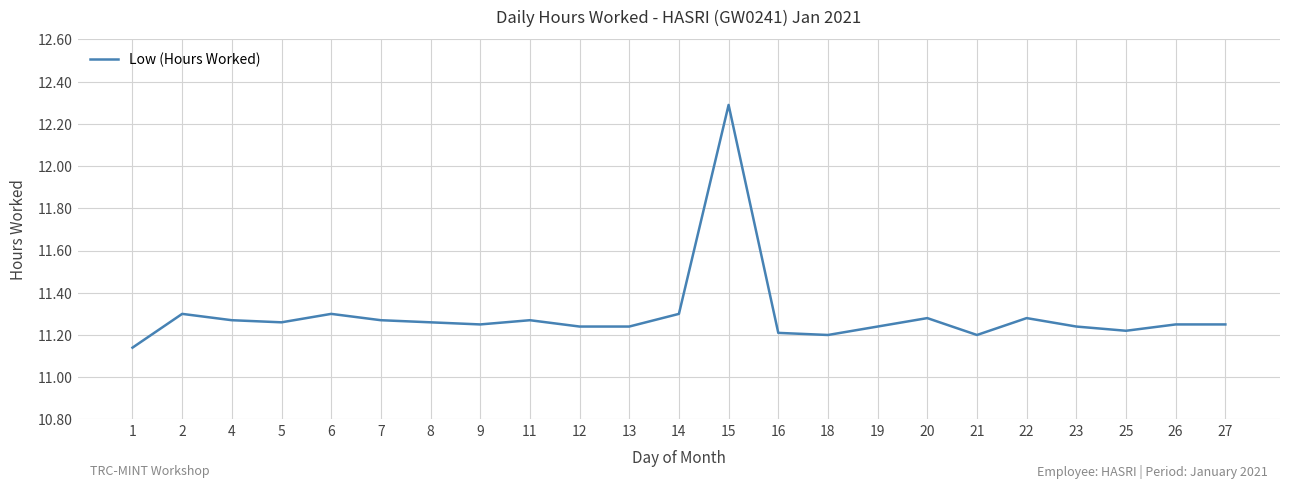

What is the difference between the second highest and second lowest values?

0.1